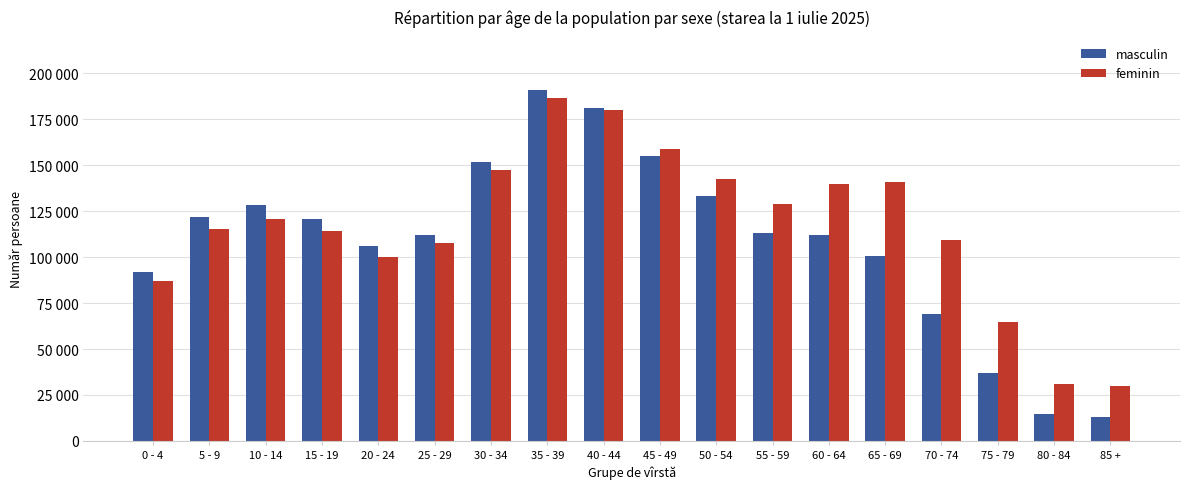

Are the bars grouped side by side (vs. stacked)?

Yes